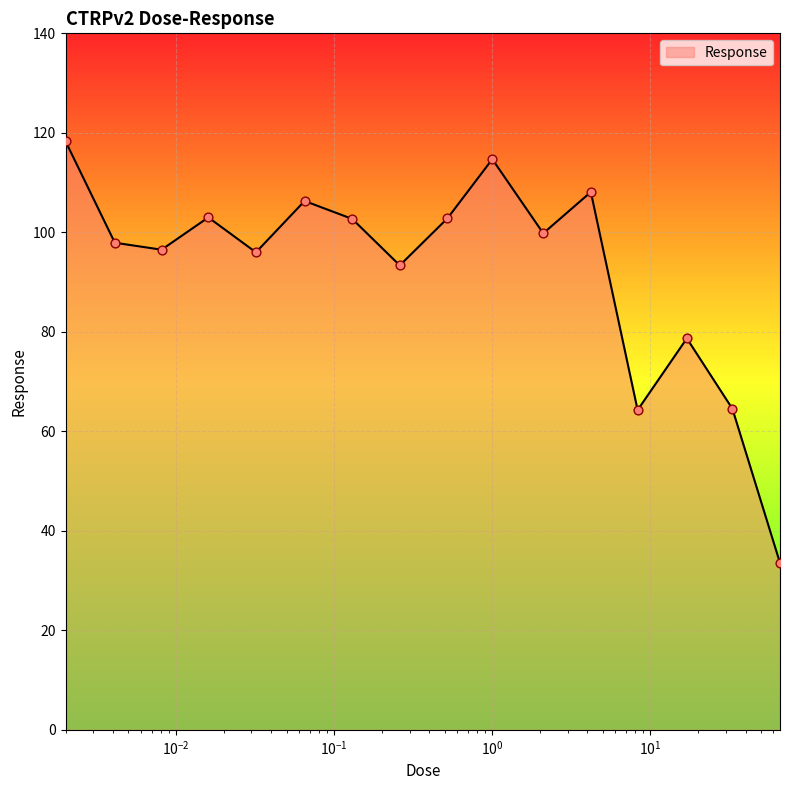

What is the minimum value shown in the chart?

33.5